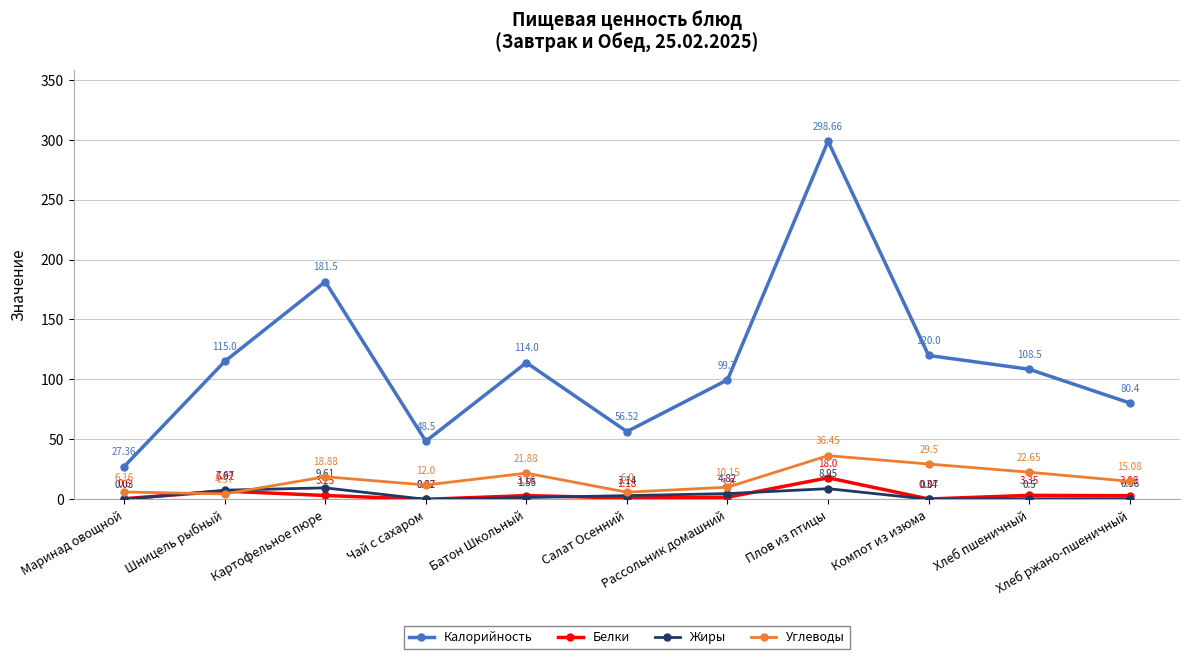

The value of Белки at Рассольник домашний is 1.8. True or false?

True